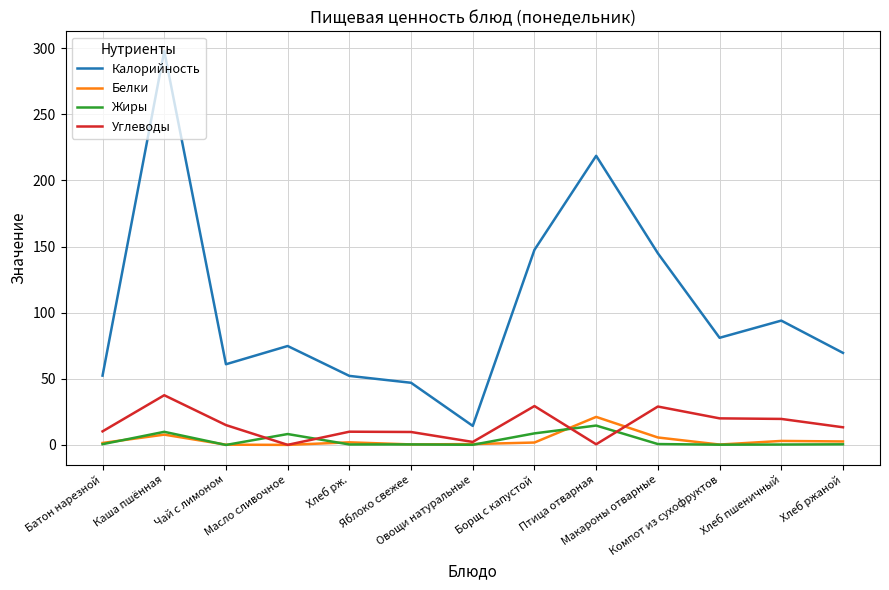

What is the maximum value shown in the chart?

297.8